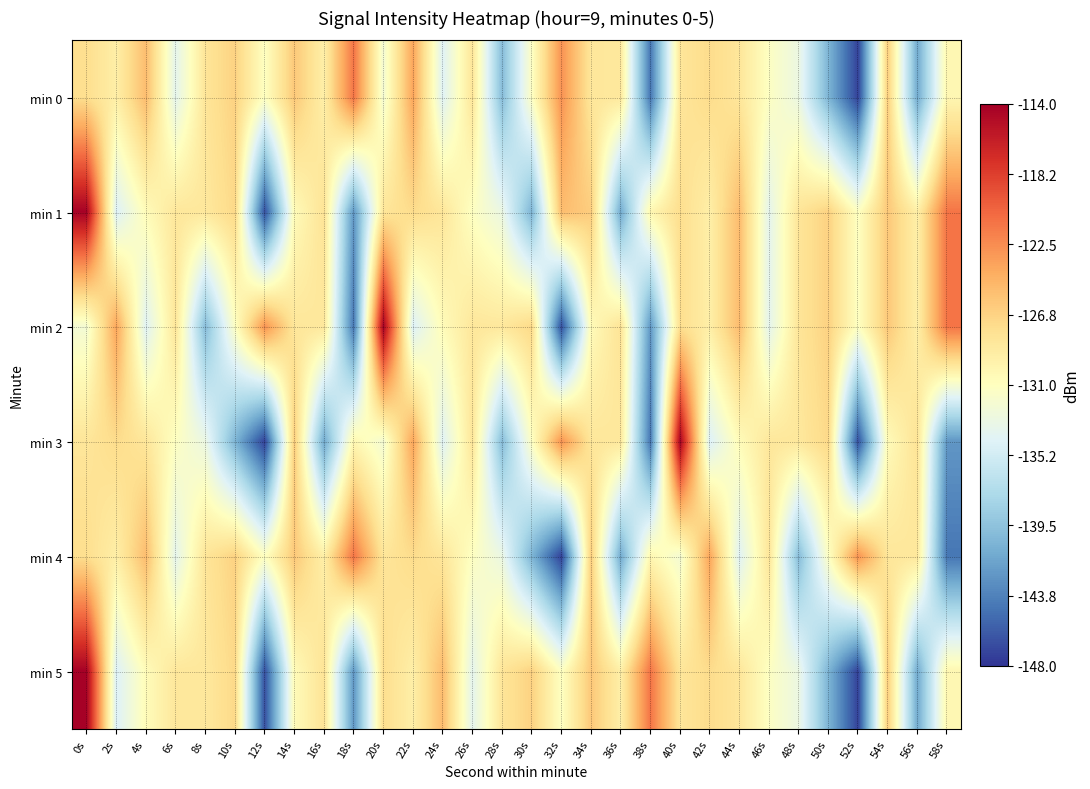

At 42s, list the series in order from smallest to largest.

min 3, min 1, min 2, min 0, min 5, min 4